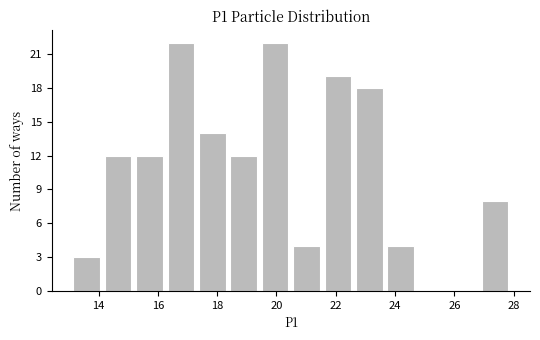

Reading left to right, transcribe this chart: for each bar, give the range it covers on the x-axis and its height. Neither the bar edges nor the heights are printed on the chart, so give them approximately, as read against the axes.

13.0 to 14.2: 3
14.2 to 15.2: 12
15.2 to 16.2: 12
16.2 to 17.4: 22
17.4 to 18.4: 14
18.4 to 19.4: 12
19.4 to 20.4: 22
20.4 to 21.6: 4
21.6 to 22.6: 19
22.6 to 23.6: 18
23.6 to 24.8: 4
24.8 to 25.8: 0
25.8 to 26.8: 0
26.8 to 28.0: 8